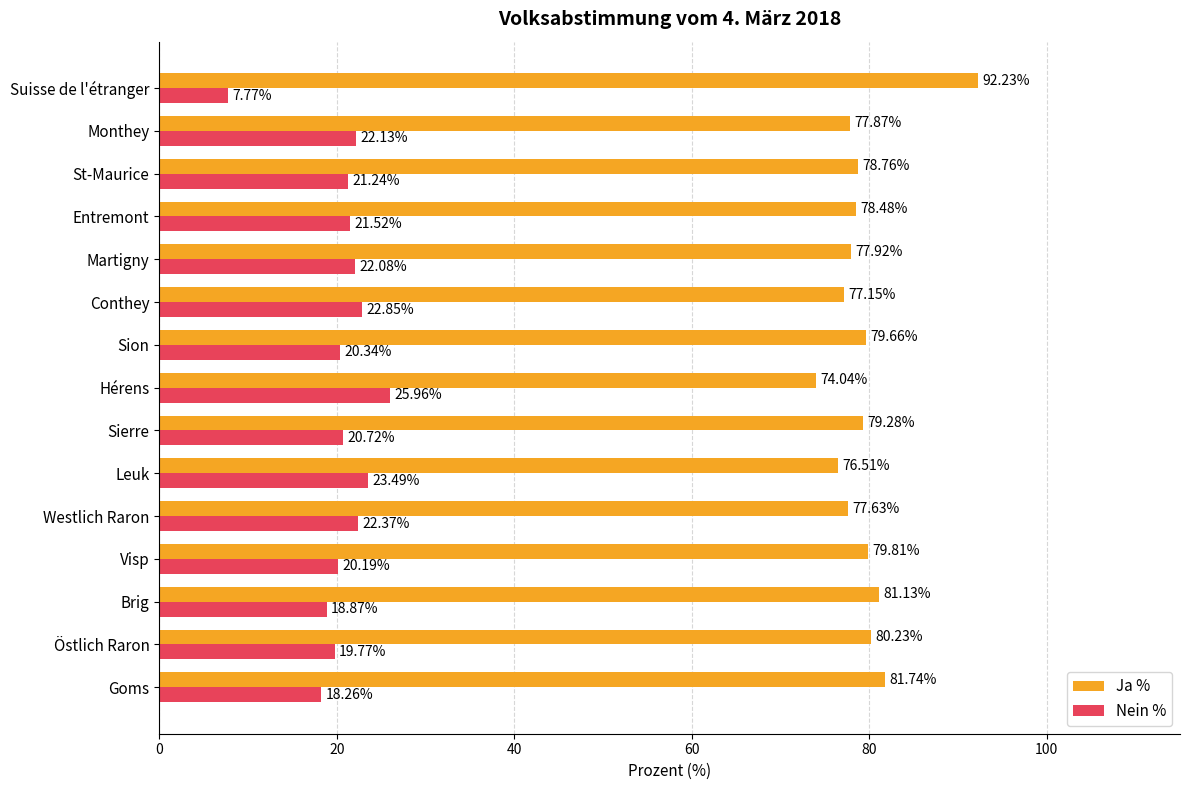

List the labels in order of Nein % value, smallest first.

Suisse de l'étranger, Goms, Brig, Östlich Raron, Visp, Sion, Sierre, St-Maurice, Entremont, Martigny, Monthey, Westlich Raron, Conthey, Leuk, Hérens